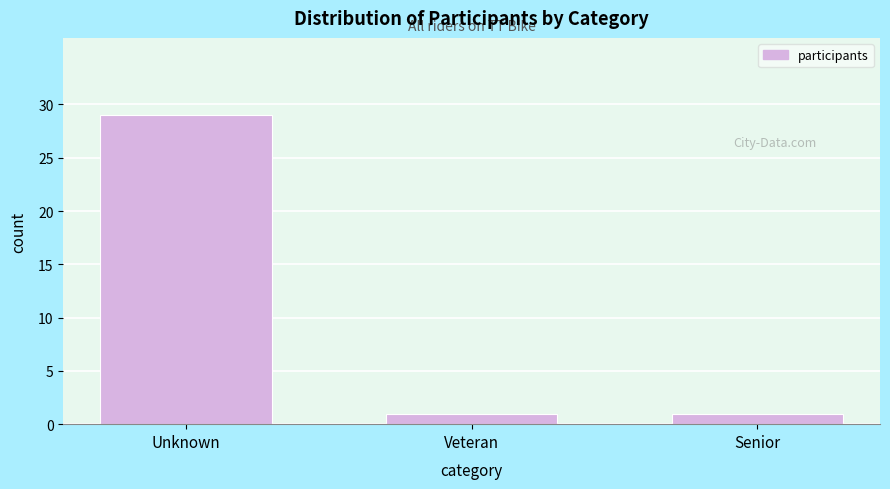

Reading left to right, extract all data points from this chart.

Unknown=29	Veteran=1	Senior=1